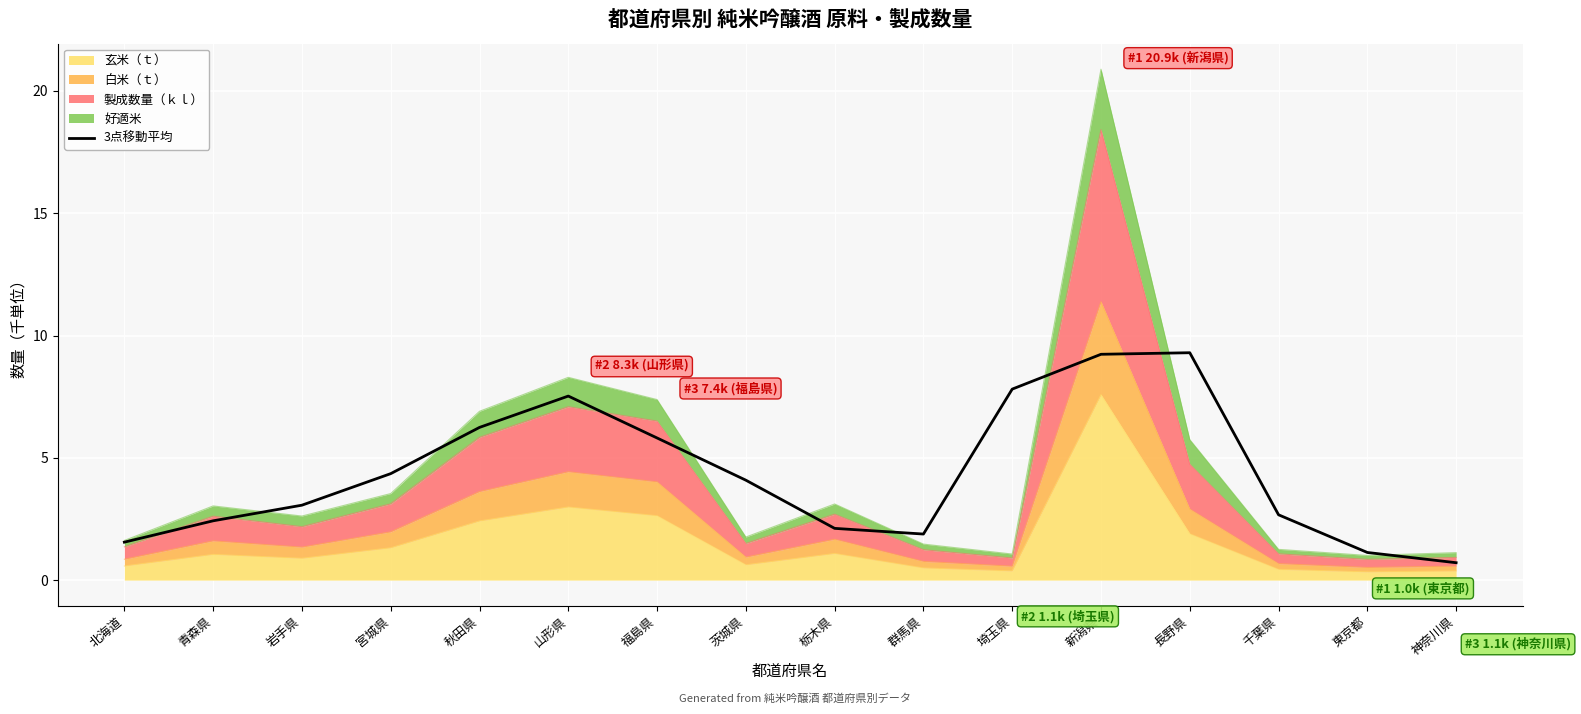

What is the sum of all values?

69.9